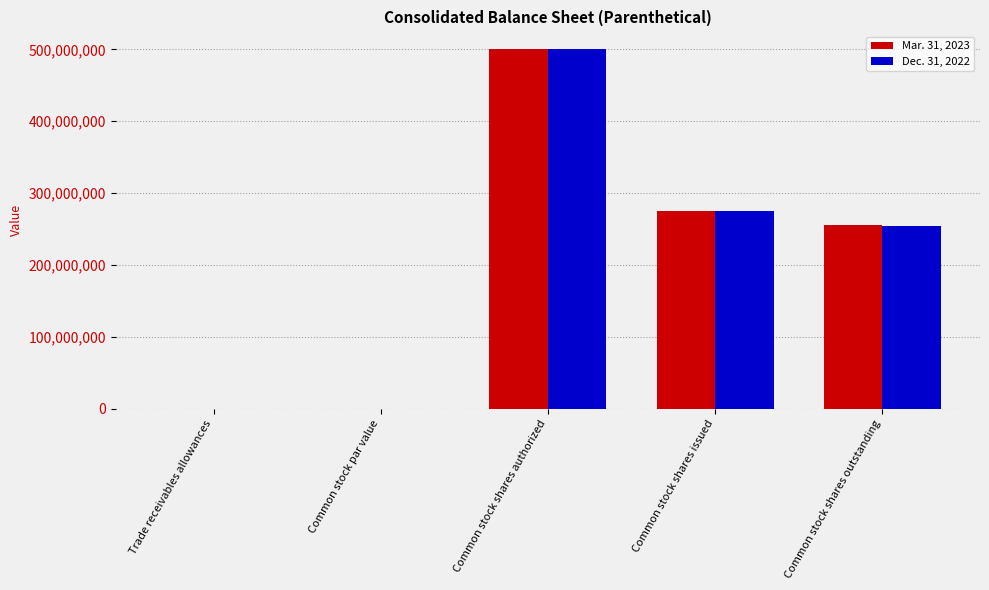

What is the greatest value displayed?

500000000.0